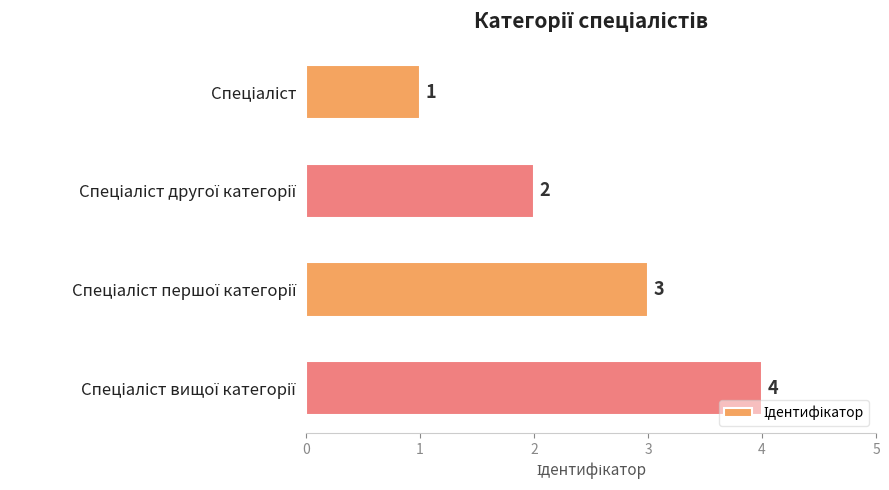

What is the value of the 2nd bar from the top?

2